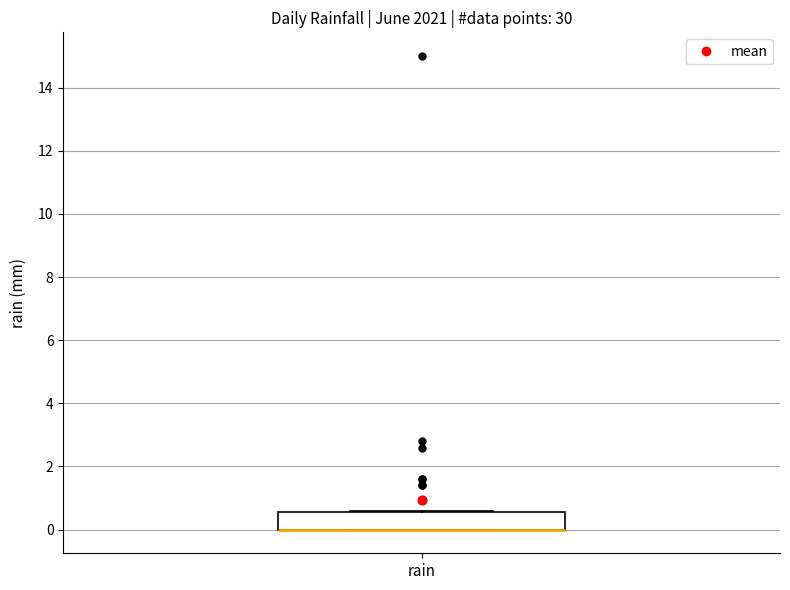

Where is the lower edge of the box for rain on the y-axis? The values are not printed on the chart, so give them approximately, as read against the axis.

0.0